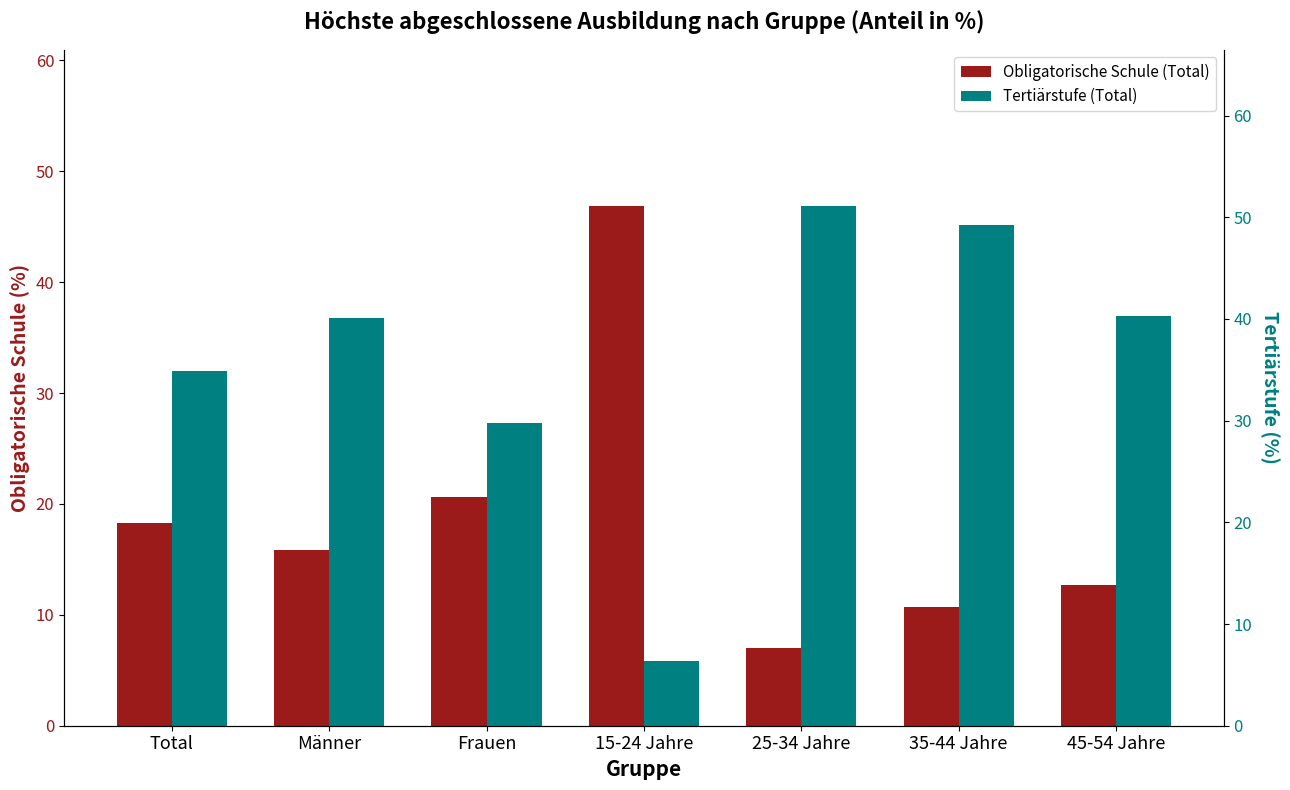

At which label does Obligatorische Schule (Total) first exceed 15?

Total